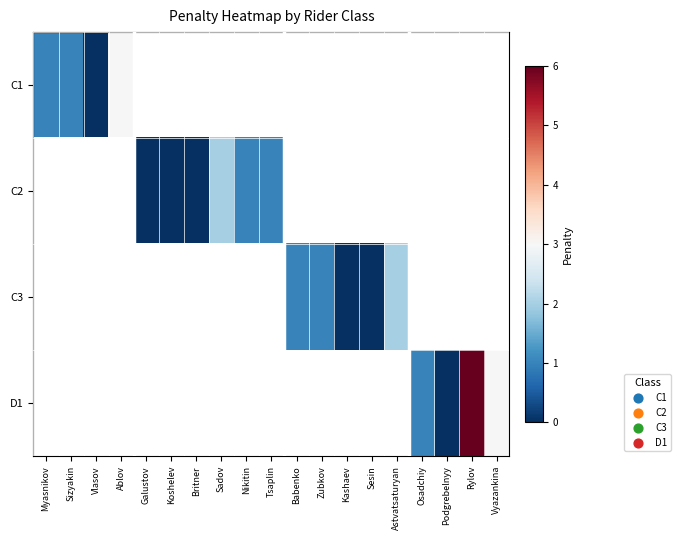

How many values in C1 are above zero?

3